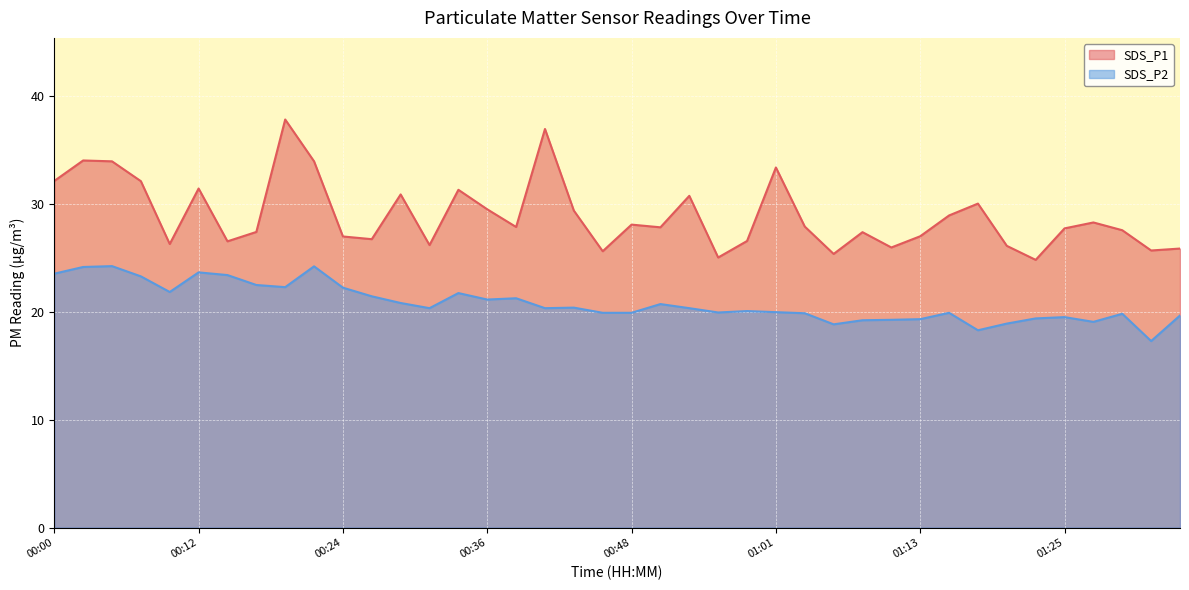

Reading left to right, what are all the values shown in this chart?

SDS_P1: 32.1	34.0	34.0	32.1	26.3	31.4	26.6	27.4	37.9	34.0	27.0	26.8	30.9	26.2	31.3	29.5	27.9	37.0	29.4	25.6	28.1	27.9	30.8	25.1	26.6	33.4	27.9	25.4	27.4	26.0	27.0	28.9	30.1	26.1	24.8	27.8	28.3	27.6	25.7	25.9
SDS_P2: 23.6	24.2	24.2	23.3	21.9	23.7	23.4	22.5	22.3	24.2	22.2	21.4	20.8	20.4	21.8	21.1	21.3	20.4	20.4	19.9	19.9	20.7	20.4	19.9	20.1	20.0	19.9	18.9	19.2	19.3	19.3	19.9	18.3	18.9	19.4	19.5	19.1	19.8	17.3	19.7